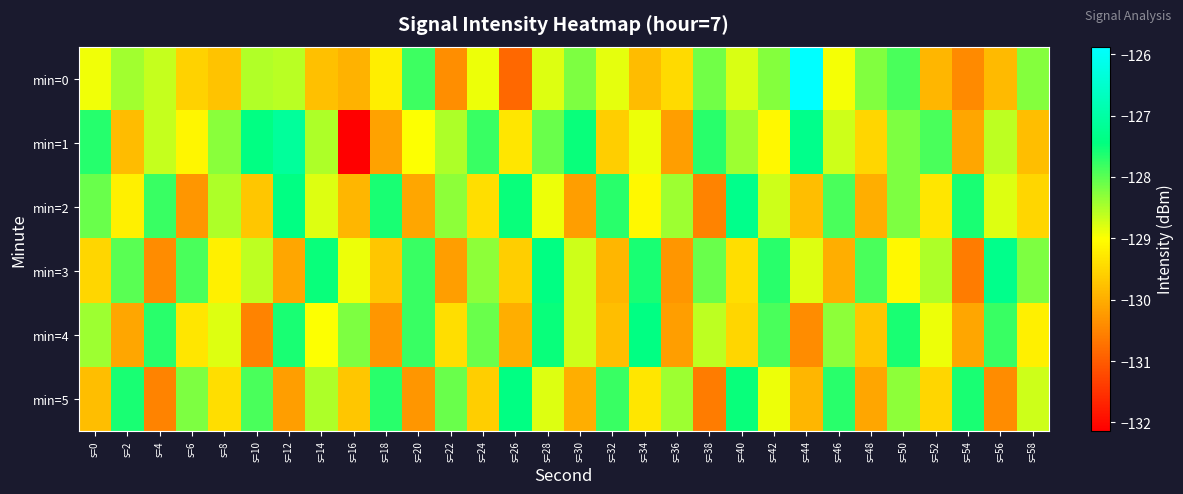

At how many categories does at least one series exceed -128?

25